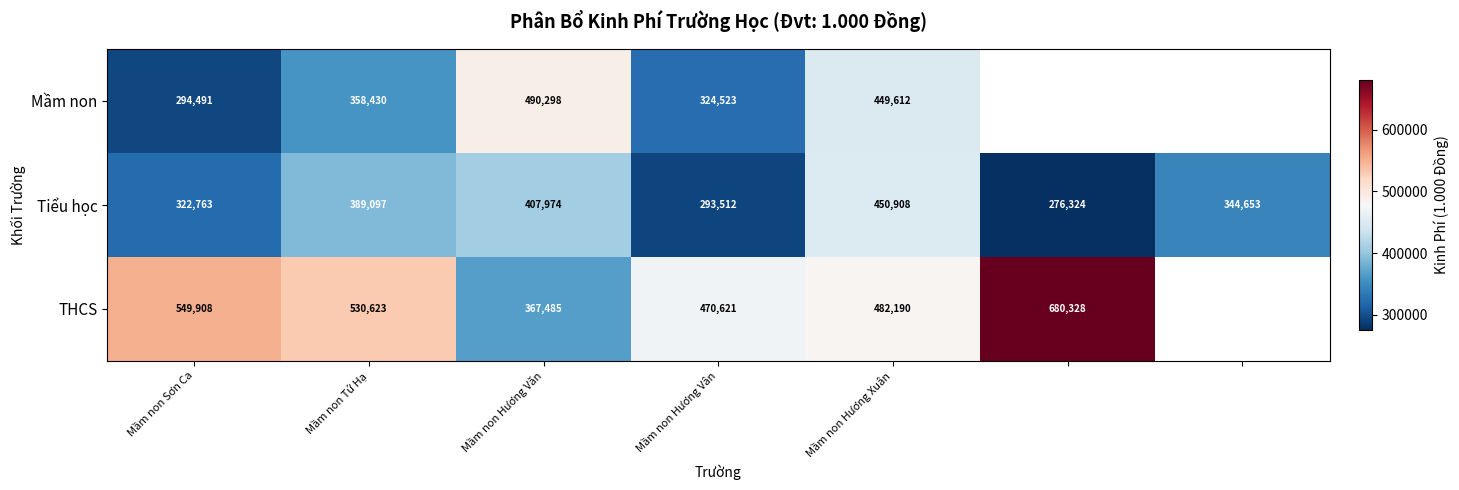

What is the minimum value for Tiểu học?

276324